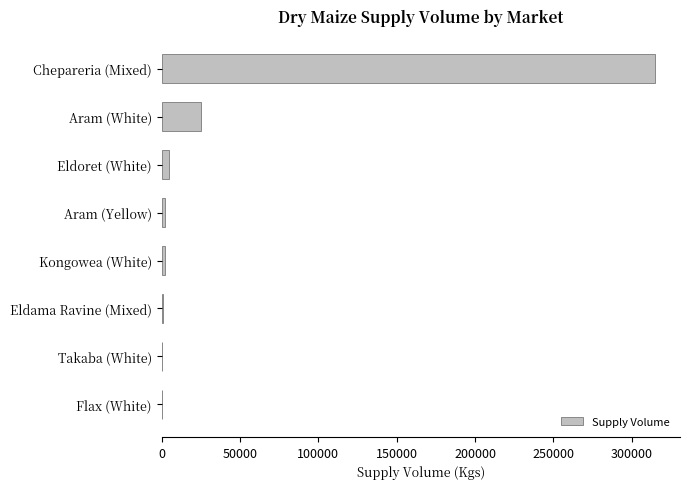

Which category has the highest value across all series?

Chepareria (Mixed)